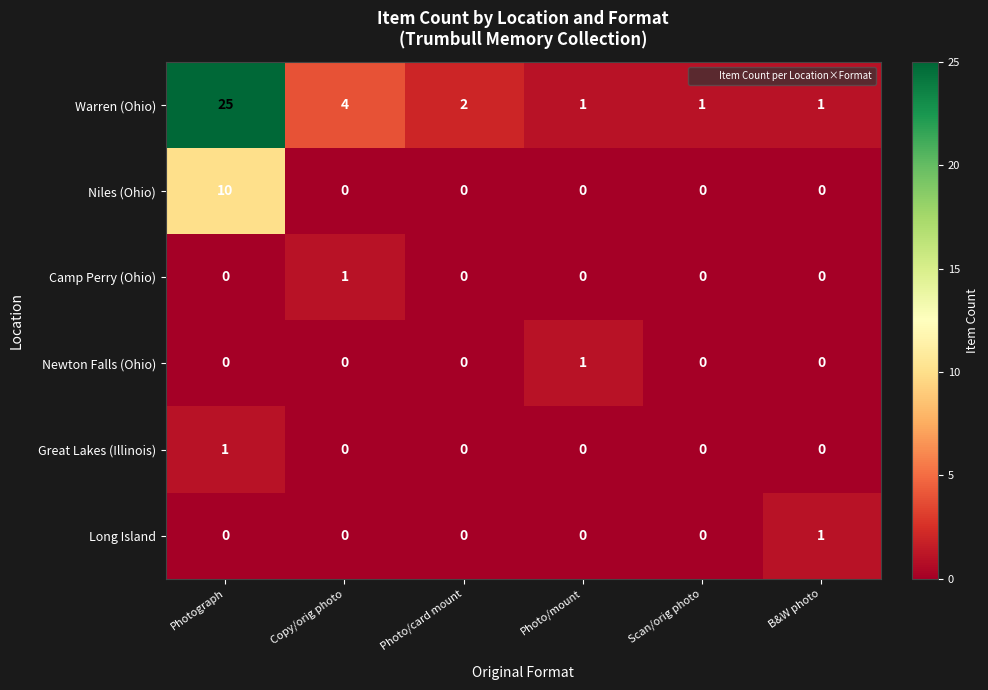

What is the difference between the Warren (Ohio) values at B&W photo and Copy/orig photo?

3